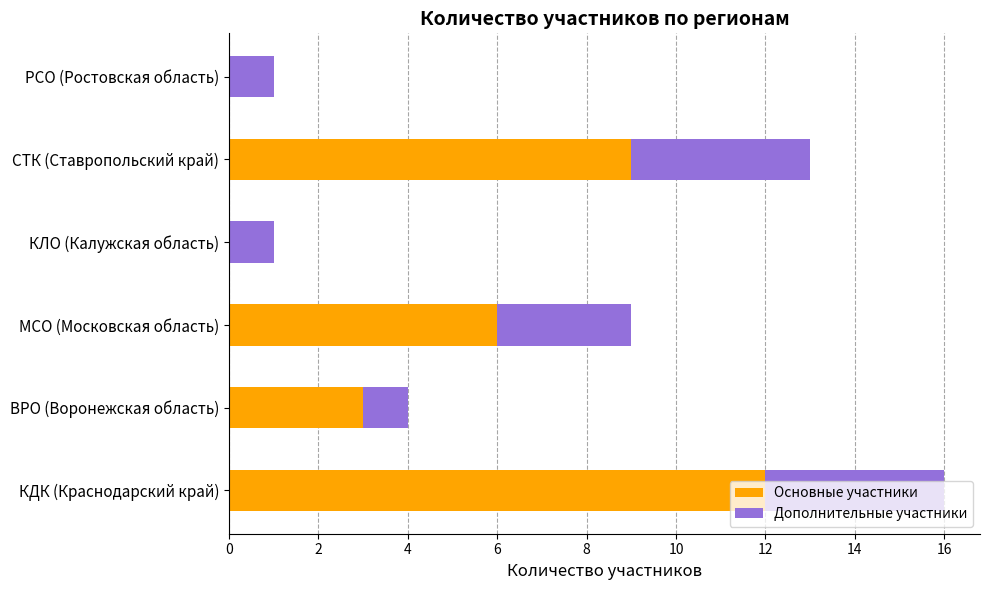

How many categories are shown in the chart?

6